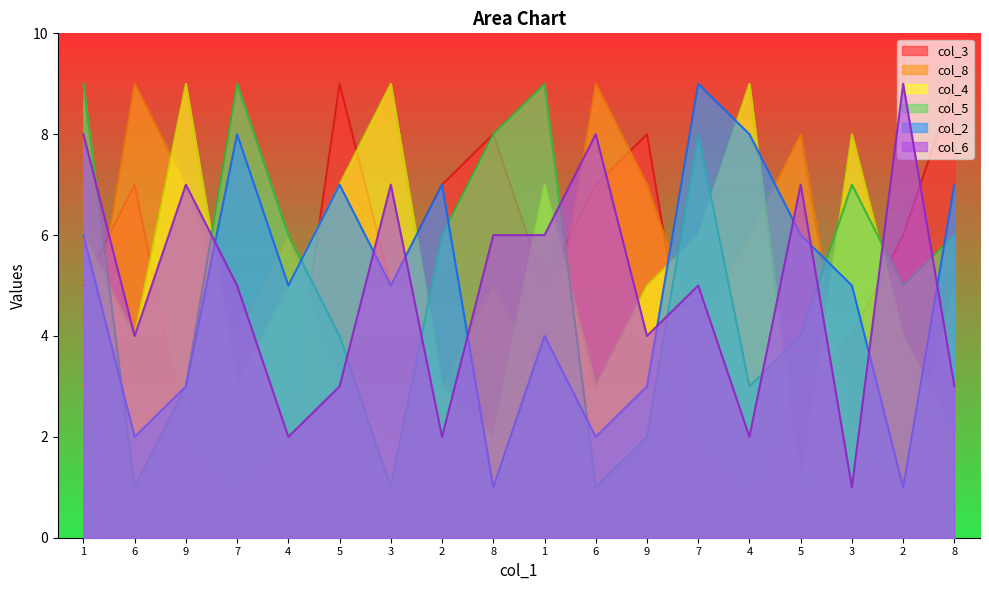

What is the difference between the maximum and minimum values in the col_2 series?

8